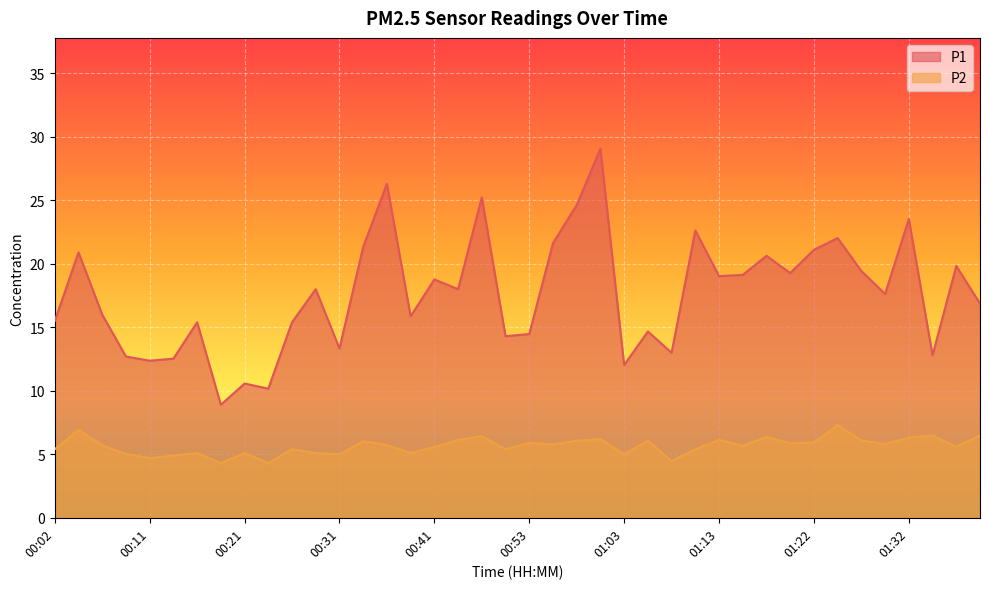

At which category is the sum across all series the highest?

01:01